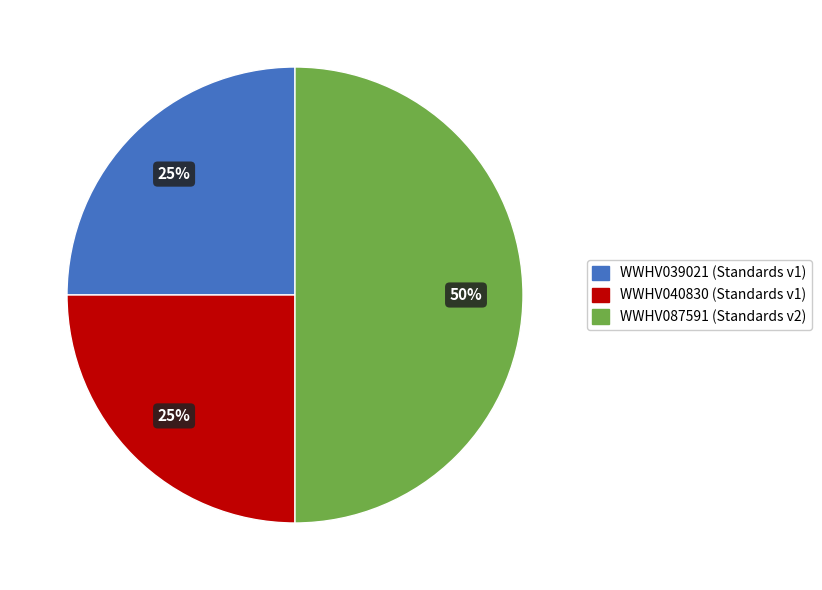

Does WWHV039021 account for over 50% of the chart?

No